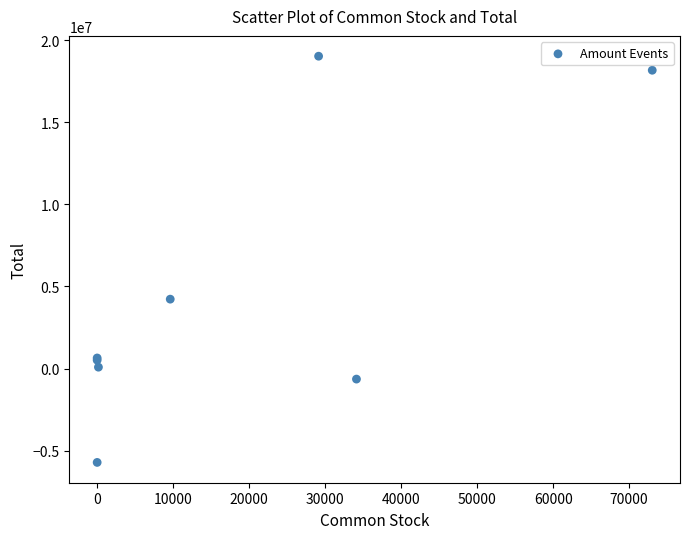

What Y value in the scatter plot is closest to 6654484?

4229124